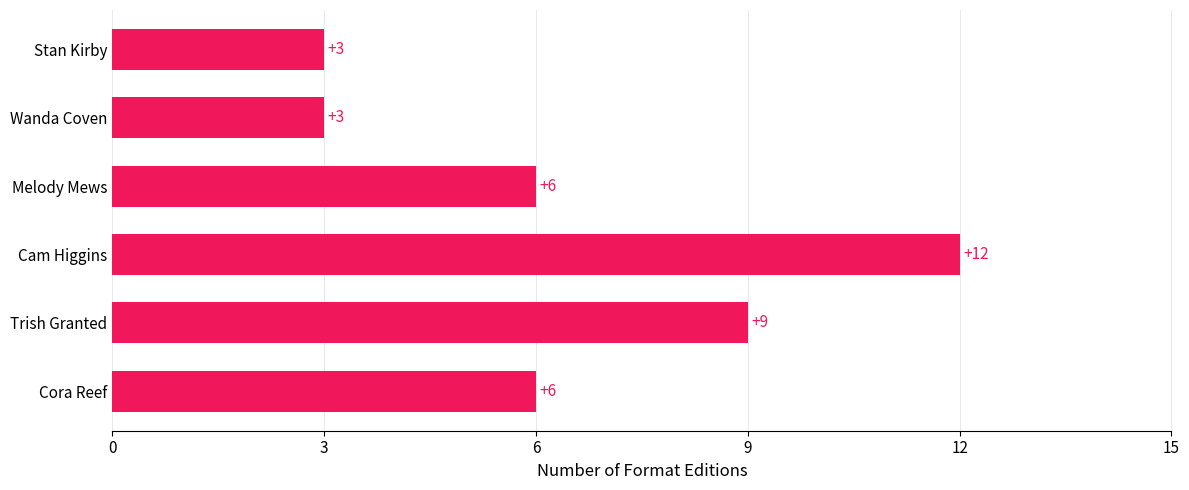

How many bars are there in total?

6